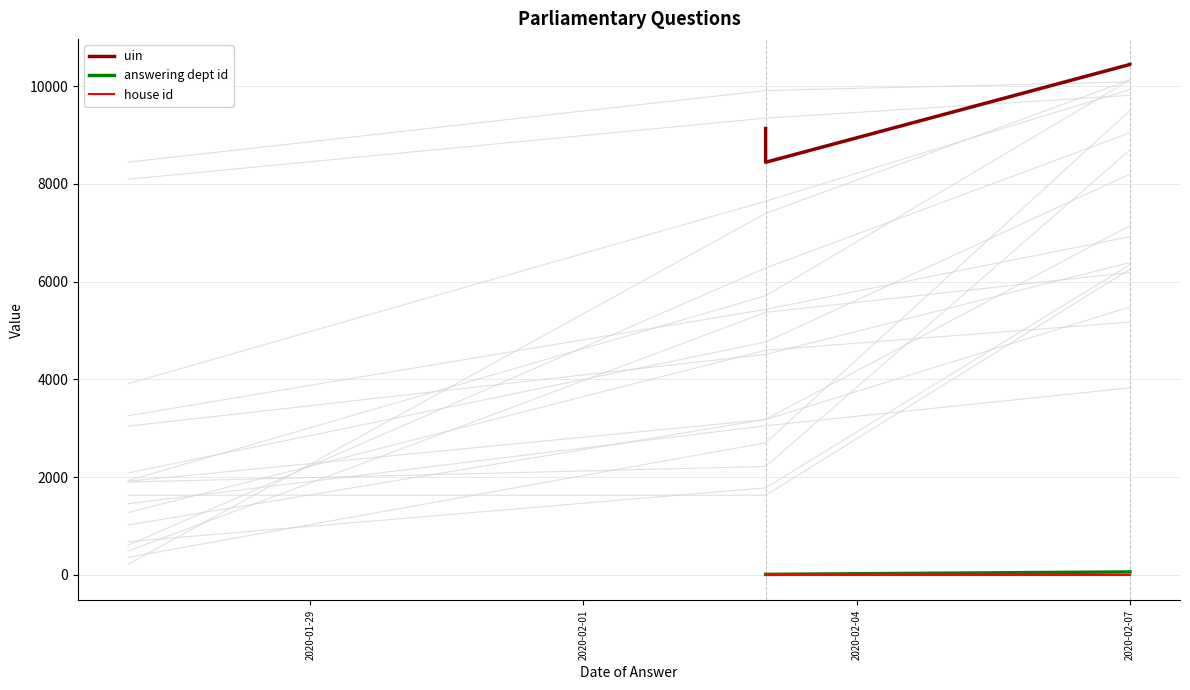

What position from the left is 2020-02-01?

2